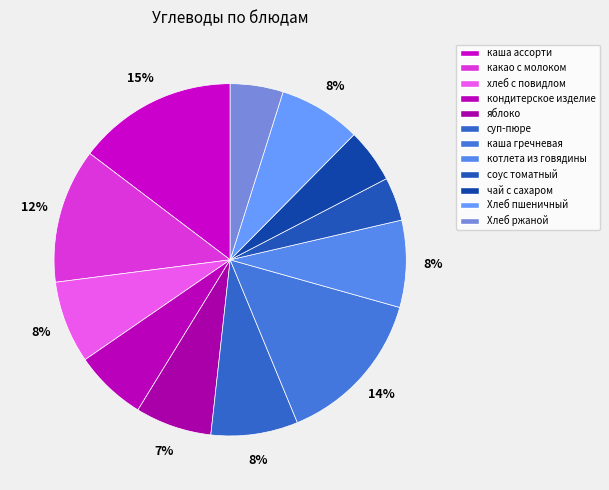

What is the largest slice in the pie chart?

каша ассорти